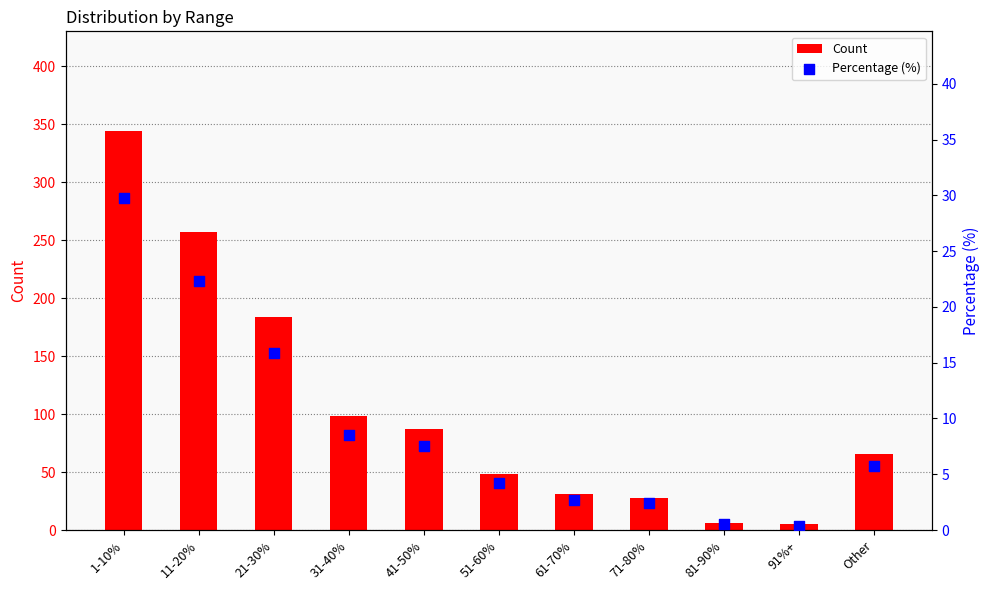

Which series reaches the minimum Y coordinate?

Percentage (%)